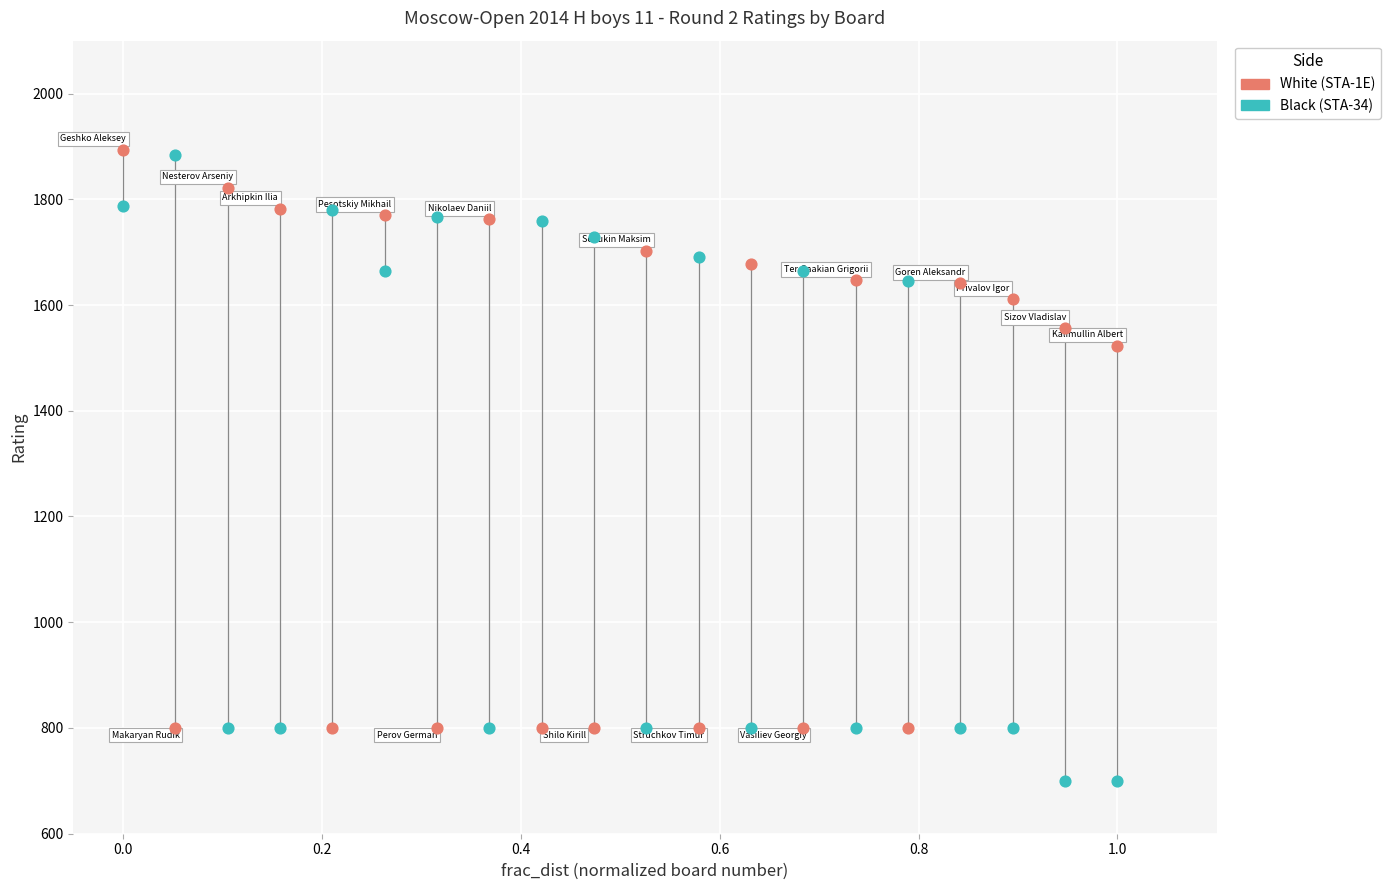

Which series reaches the minimum Y coordinate?

Black (STA-34)